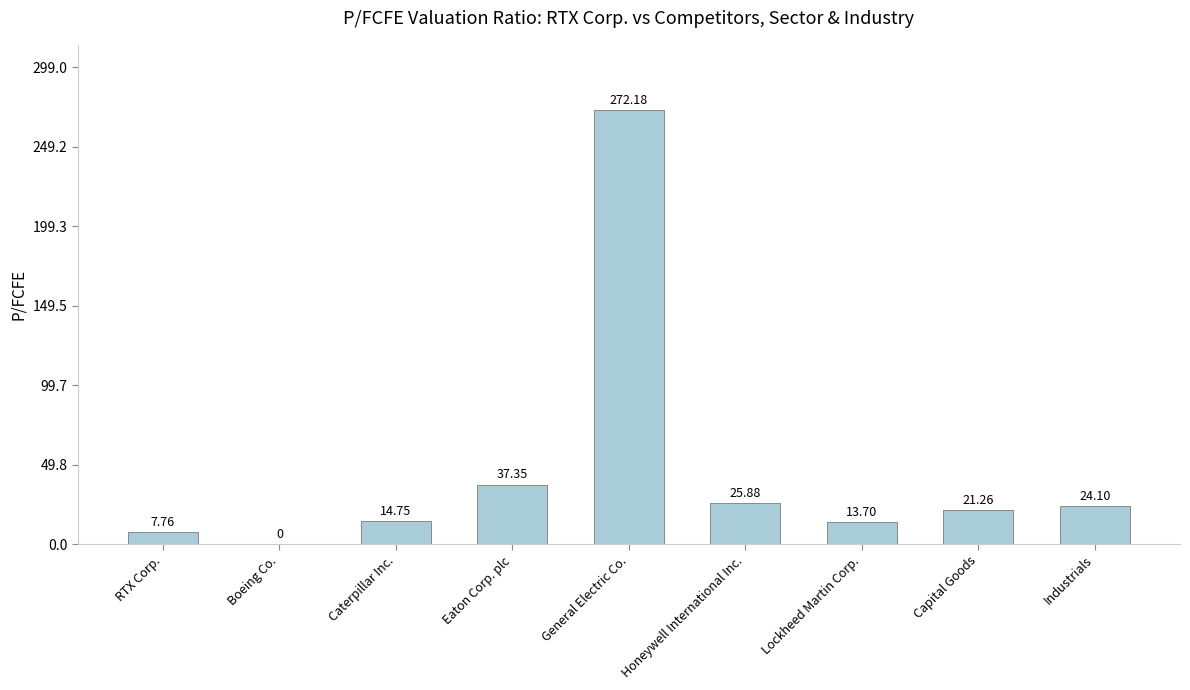

Which category has the highest value across all series?

General Electric Co.